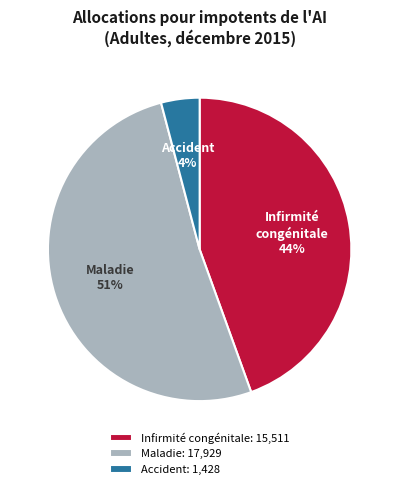

To the nearest percent, what percentage of the pie is Accident?

4%